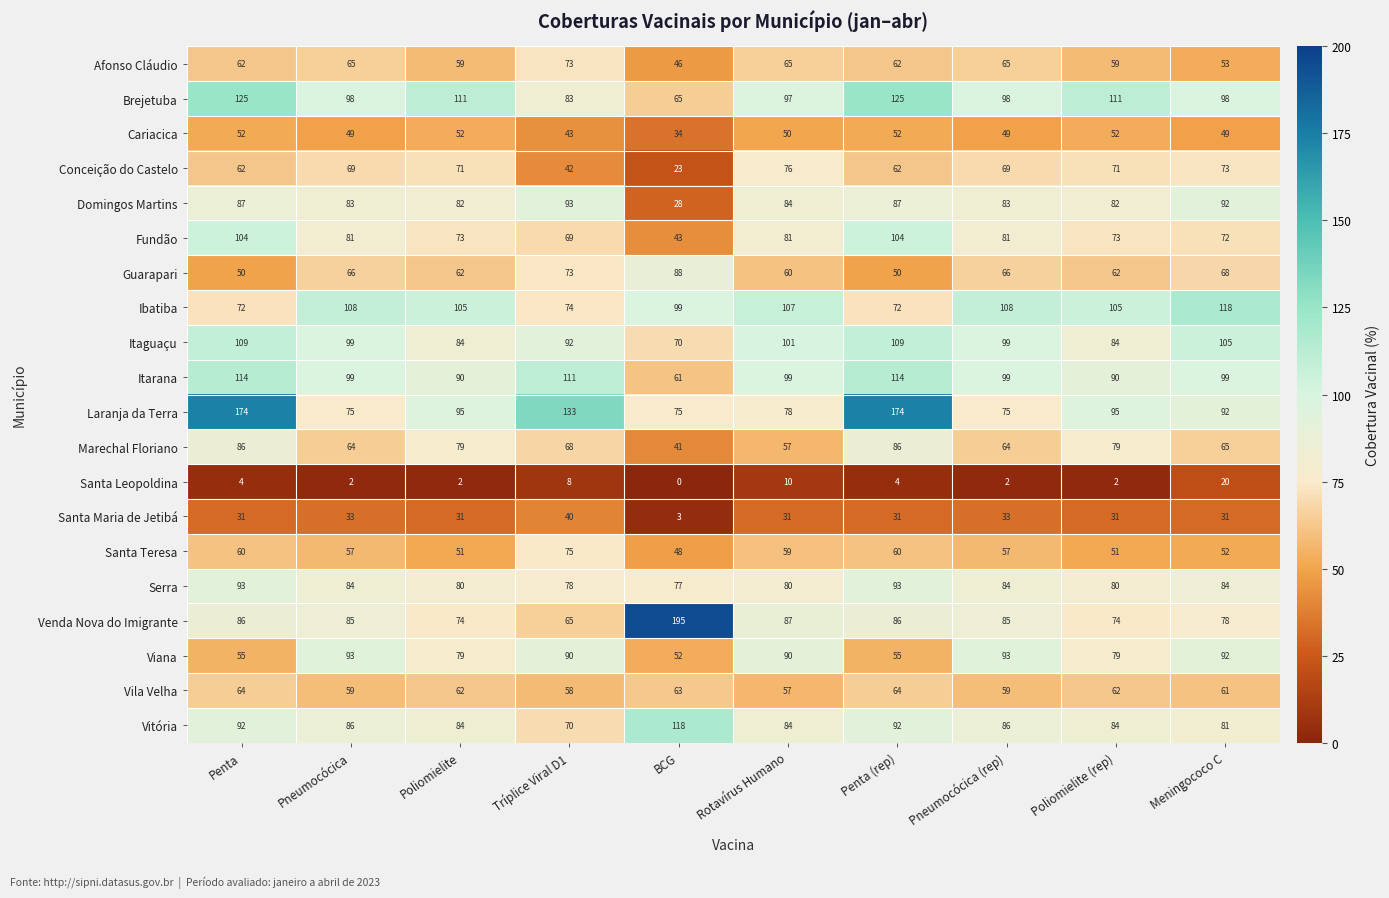

What is the approximate value of Viana at Penta (rep)?

55